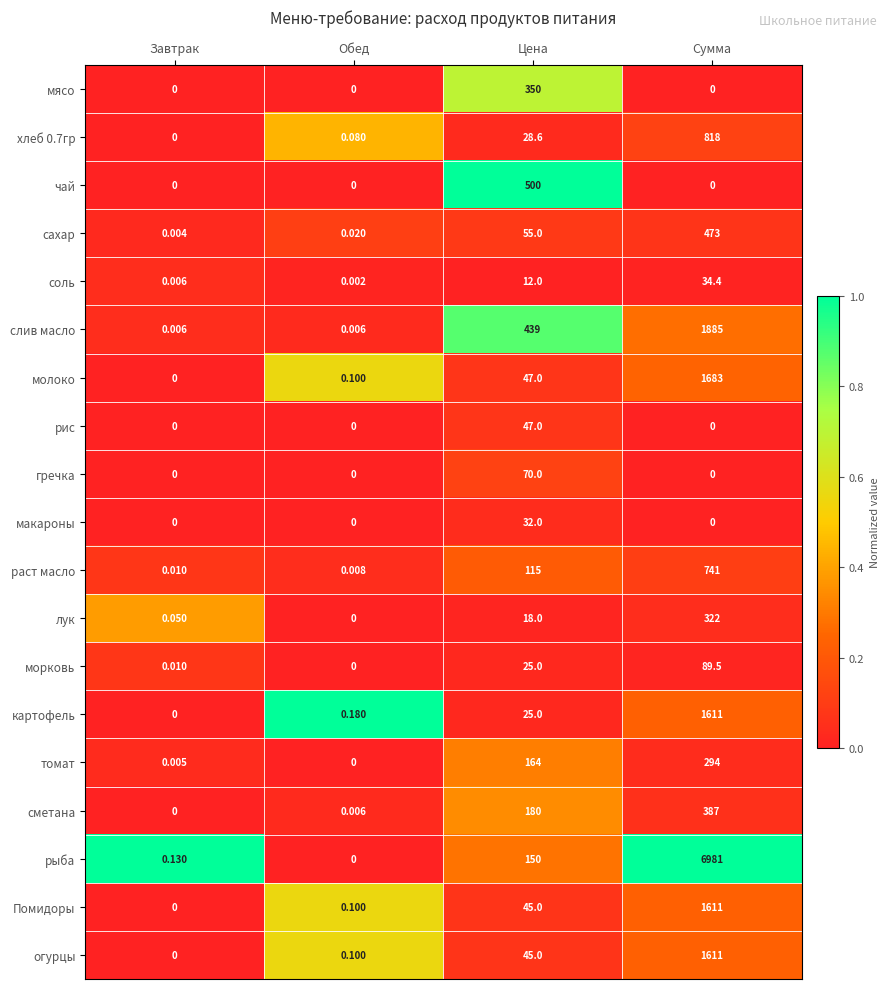

List the labels in order of молоко value, largest first.

Сумма, Цена, Обед, Завтрак